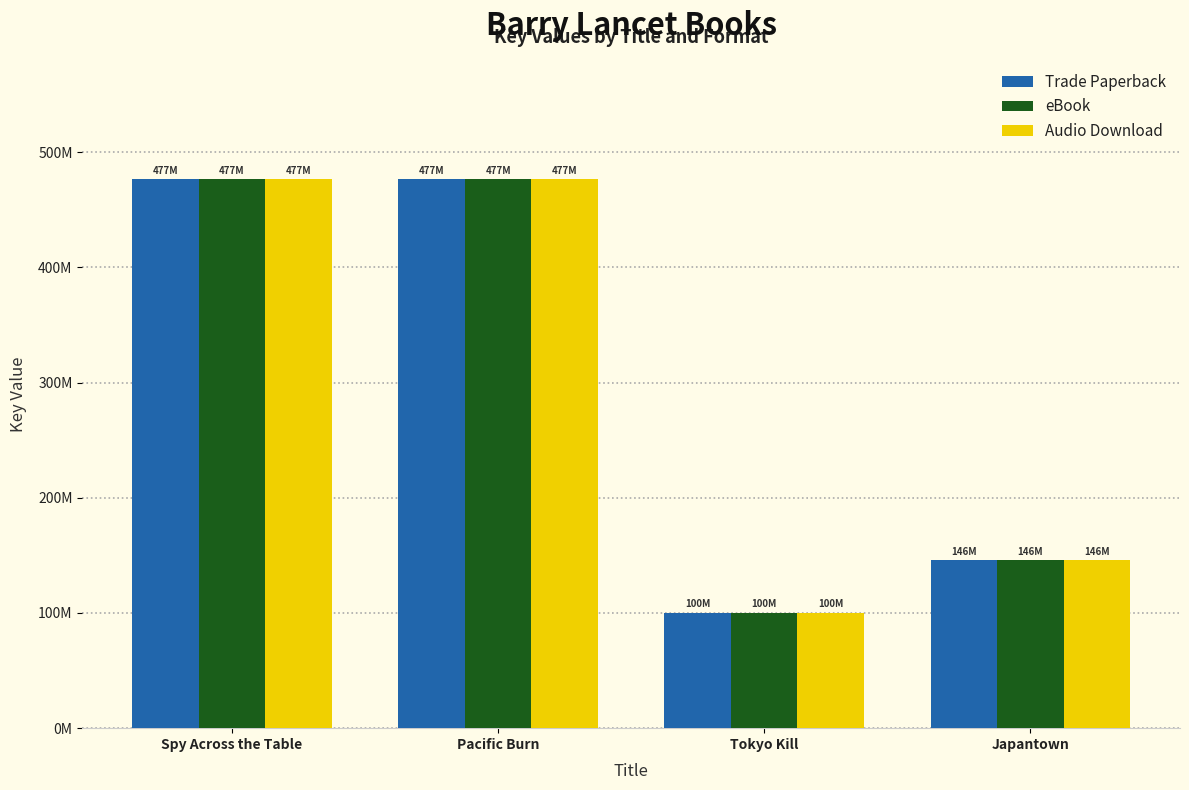

Reading left to right, list all the values displayed in this chart.

Trade Paperback: 476669551	476669113	100275357	145547363
eBook: 476669551	476669113	100275357	145547363
Audio Download: 476669551	476669113	100275357	145547363